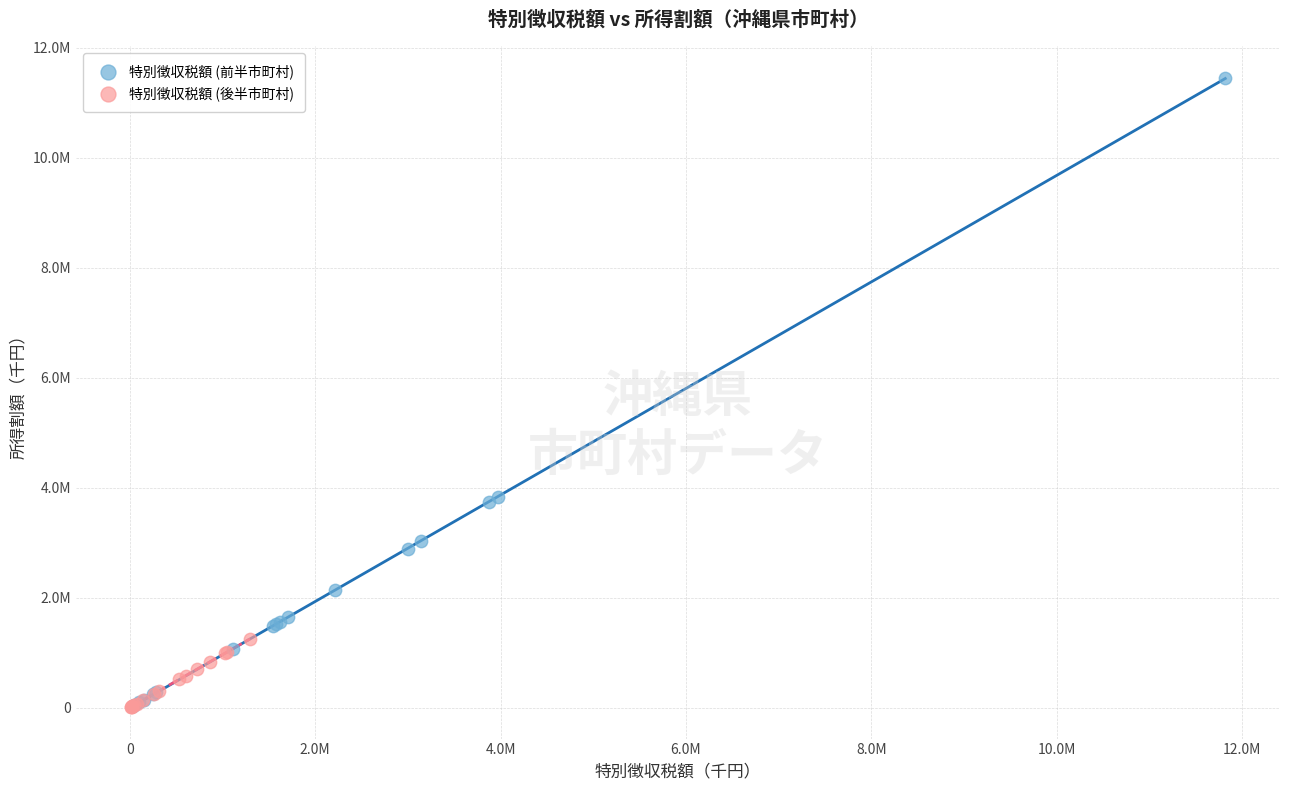

Which series contains the highest Y value?

特別徴収税額 (前半市町村)